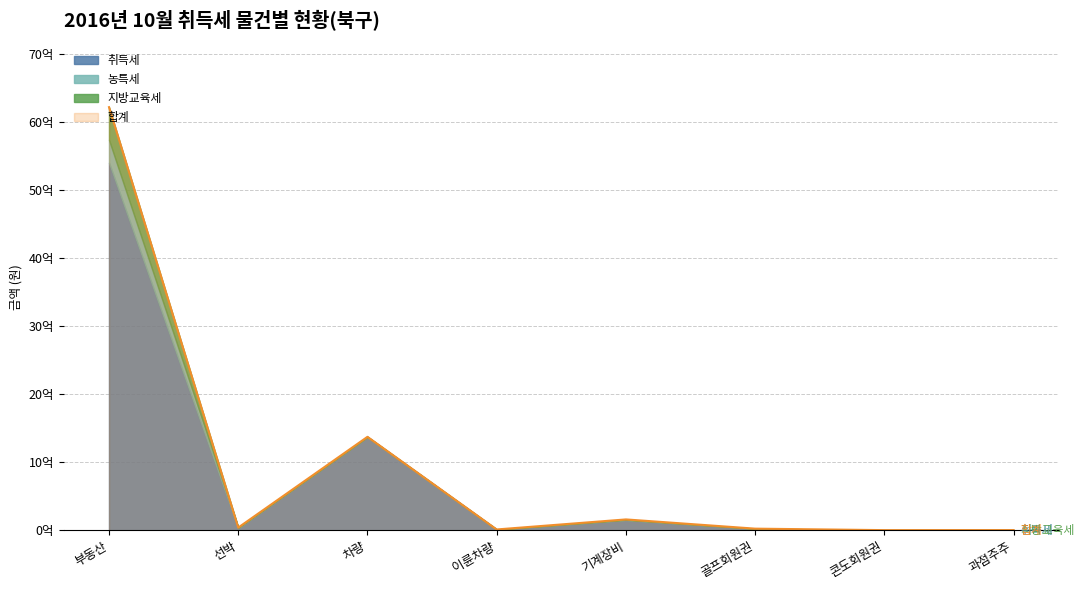

Reading left to right, extract all data points from this chart.

취득세: 5406339680	30574110	1372395450	11883430	150669300	21660000	1800000	2571970
농특세: 336224070	8957000	1969070	0	4458580	2166000	180000	222230
지방교육세: 480889840	119530	0	0	4458580	0	0	0
합계: 6223453590	39650640	1374364520	11883430	159586460	23826000	1980000	2794200